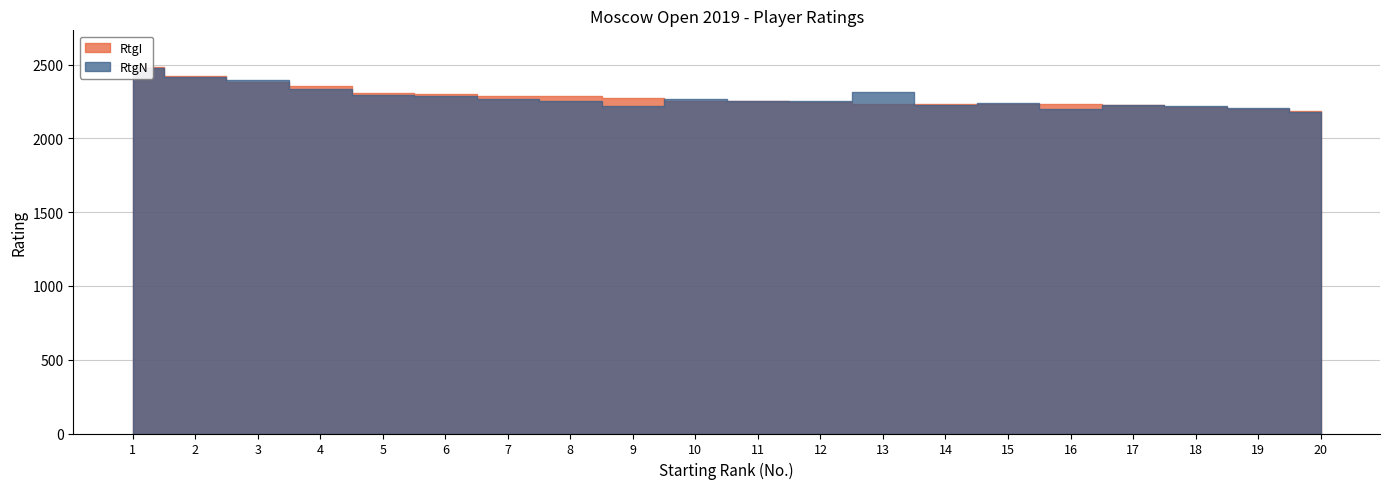

True or false: RtgI has more than 2 points higher than both neighbors.

False